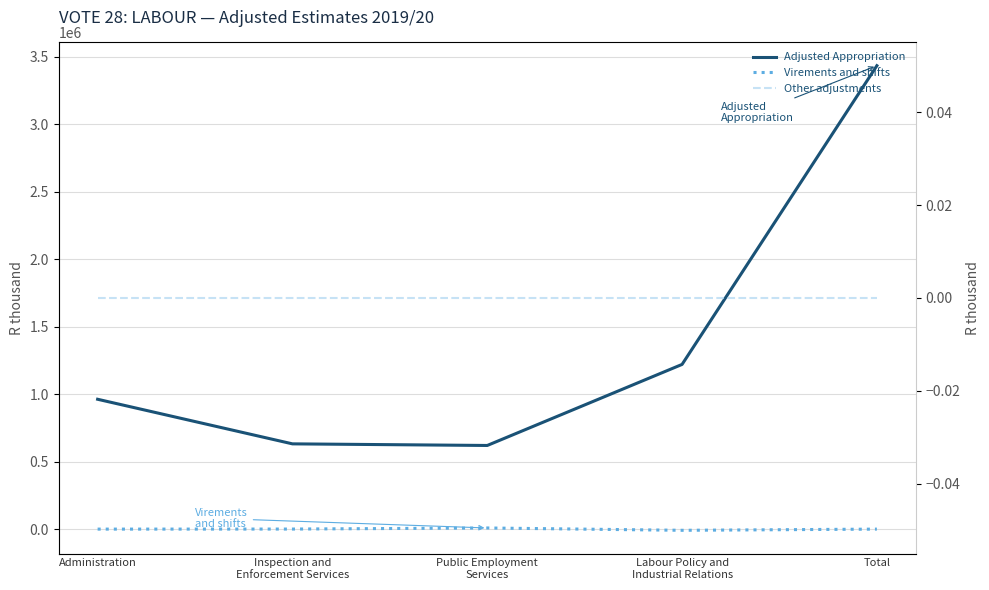

How many lines are shown in the chart?

3